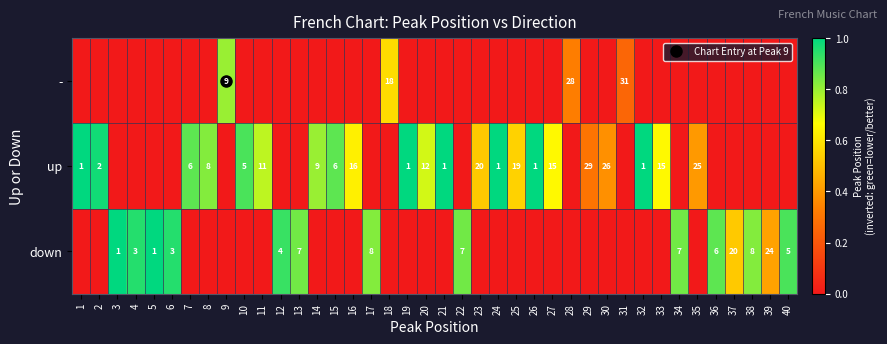

Is it true that up equals 0.9 at 7?

True